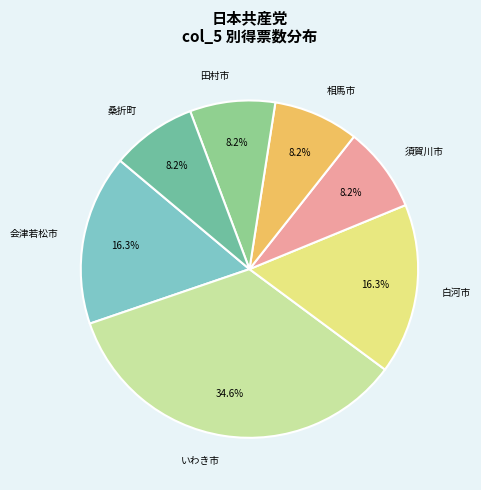

Does いわき市 represent more than half of the total?

No